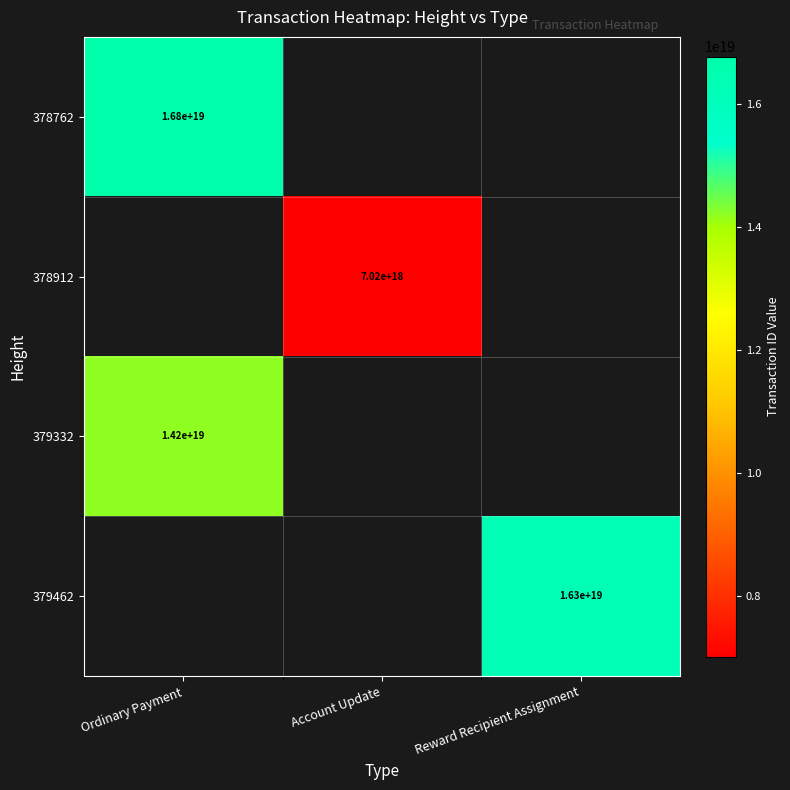

The 378762 series shows 16800000000000000000 at Ordinary Payment. True or false?

True